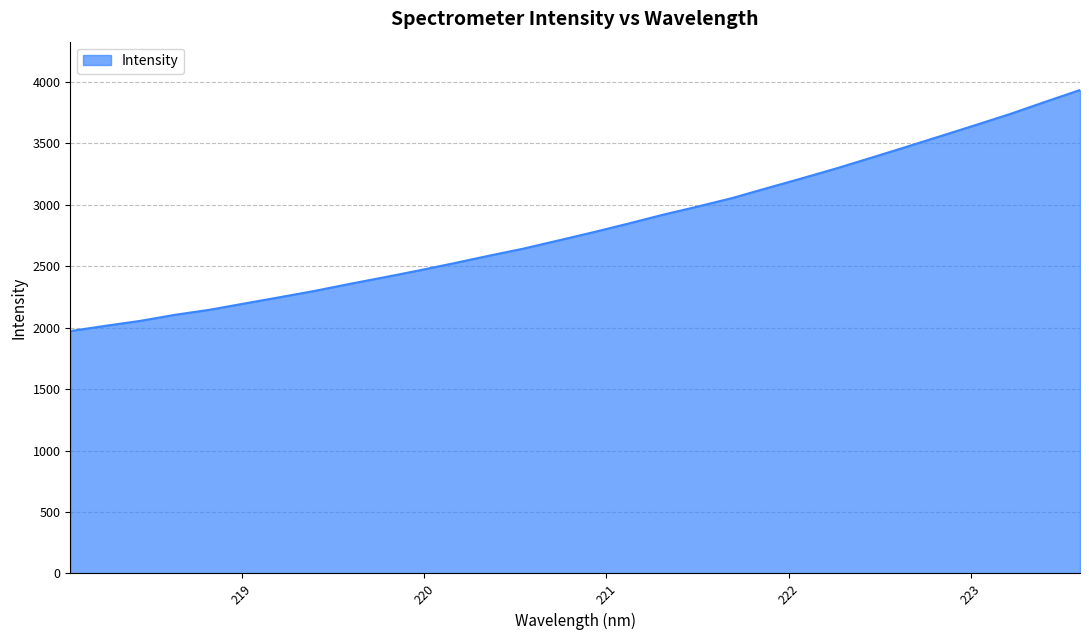

Reading left to right, extract all data points from this chart.

1972.6	2014.8	2055.0	2104.6	2145.9	2196.9	2247.3	2298.7	2355.3	2409.6	2465.4	2524.0	2584.7	2642.9	2709.2	2776.0	2845.7	2918.2	2985.0	3054.7	3135.5	3214.9	3296.6	3383.0	3470.8	3559.7	3649.1	3739.9	3838.0	3934.0